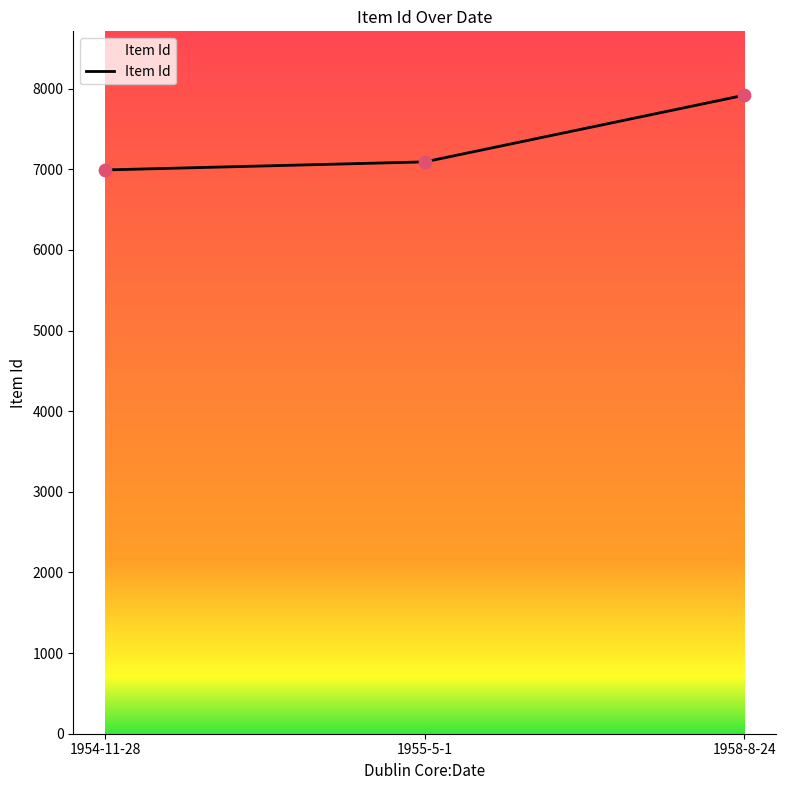

What is the change in value from 1954-11-28 to 1958-8-24?

+927